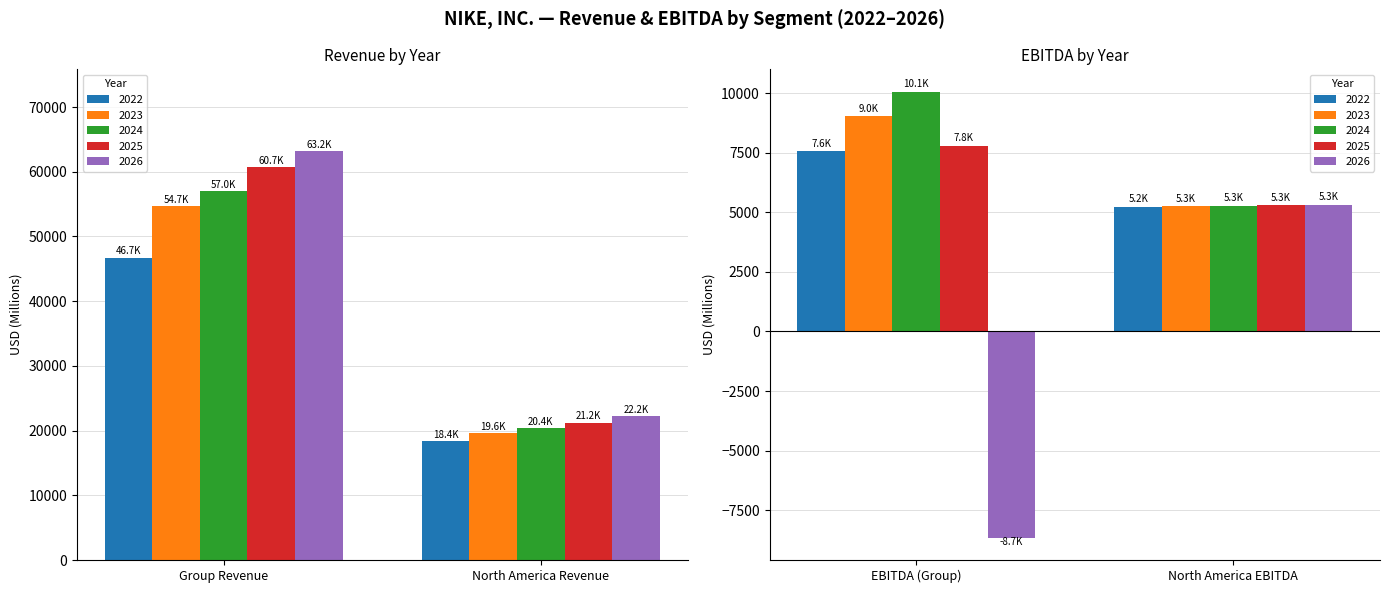

What is the approximate value of 2024 at 2, to the nearest 50?

5300